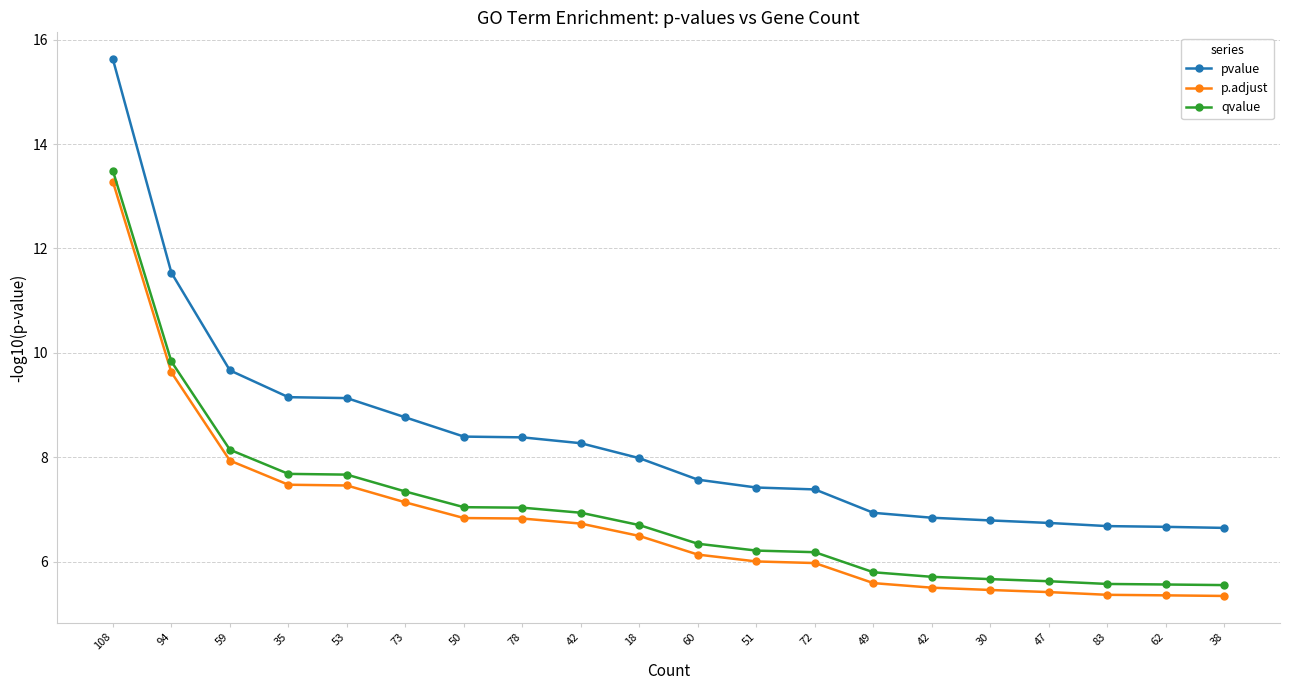

What is the maximum value shown in the chart?

15.6